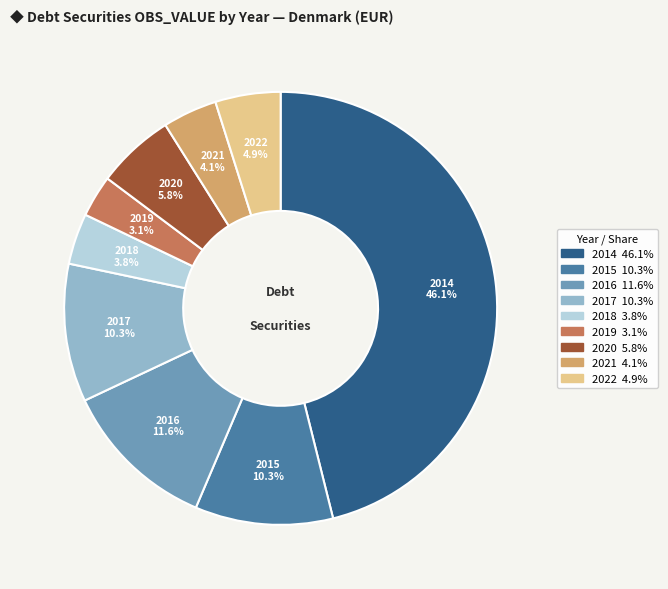

To the nearest percent, what percentage of the pie is 2019?

3%